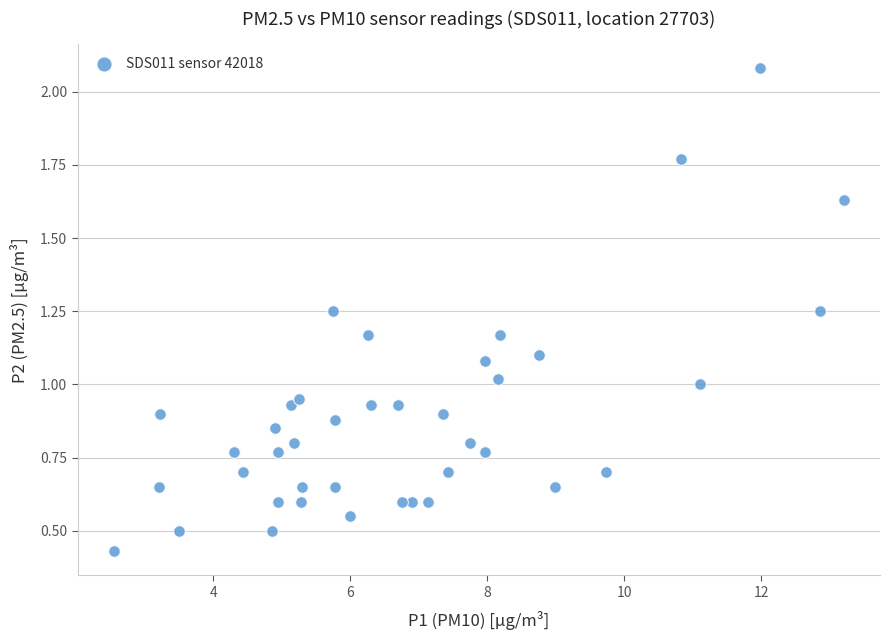

What is the range of X values (max minus min)?

10.6